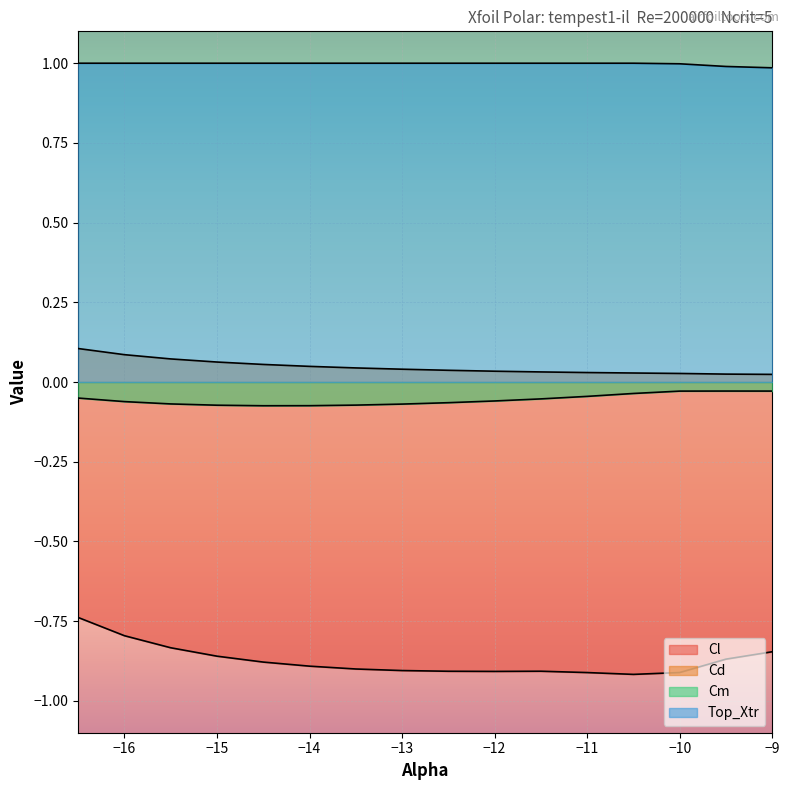

What is the label of the 1st point from the right?

-9.0